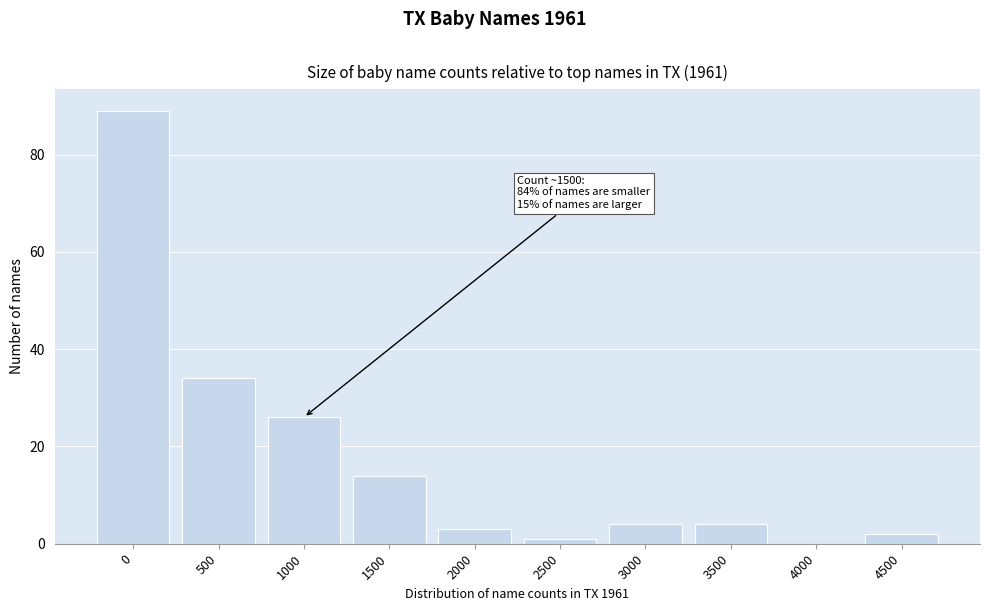

Reading right to left, transcribe all the data shown in this chart.

4500=2	4000=0	3500=4	3000=4	2500=1	2000=3	1500=14	1000=26	500=34	0=89